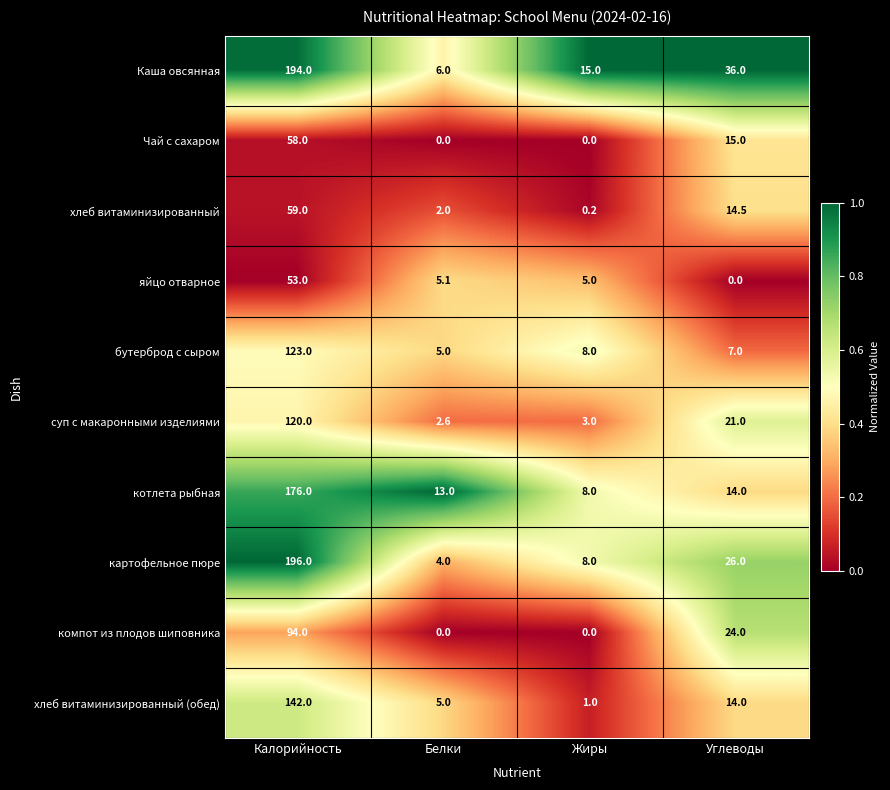

What is the lowest value of the бутерброд с сыром series?

5.0